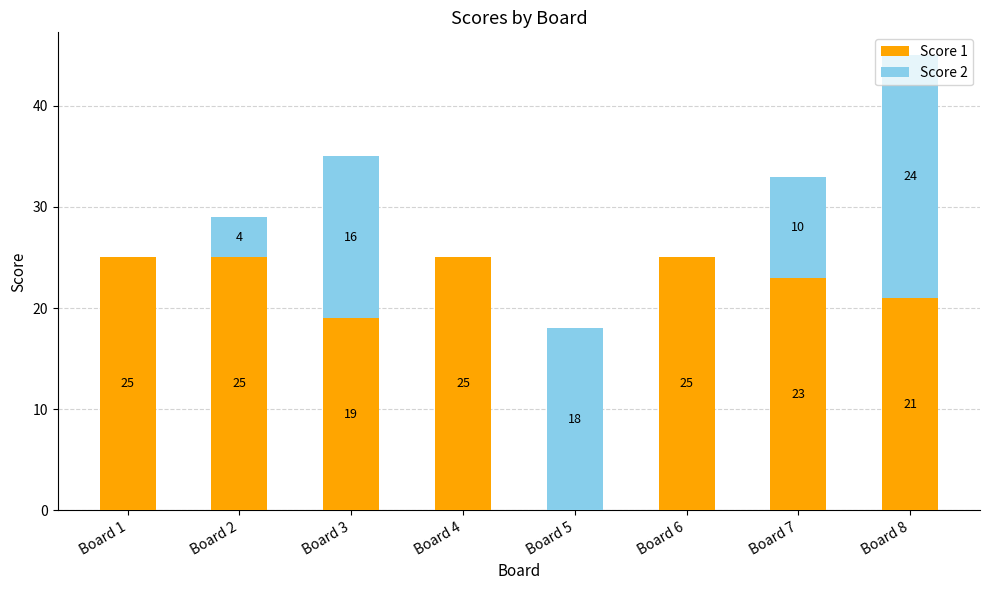

What is the highest value of the Score 1 series?

25